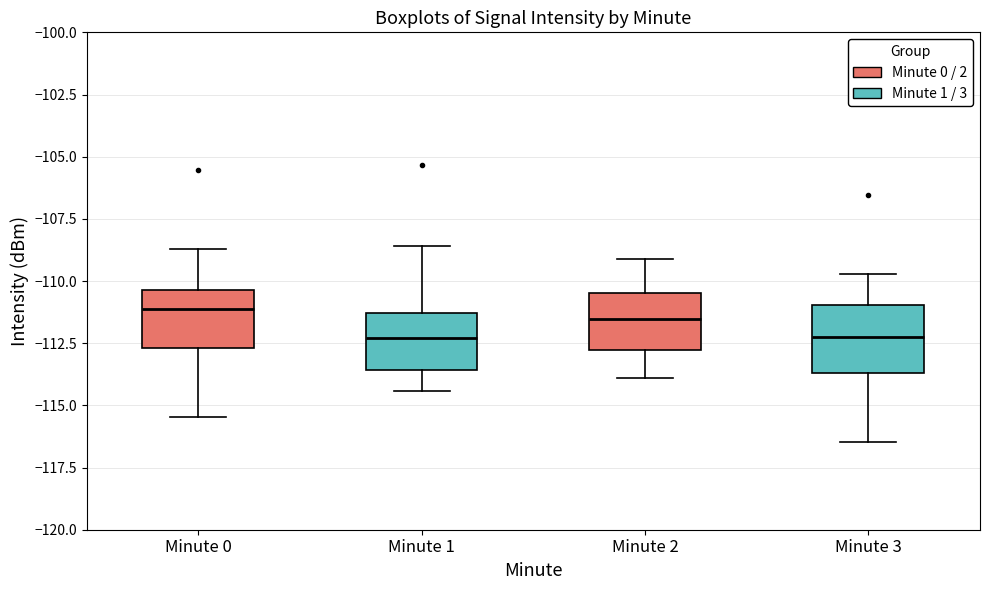

Reading left to right, transcribe this box plot: for each box, give where its median line is, the range the box spans, and where its two whiskers end, as read against the y-axis. The values are not printed on the chart, so give them approximately, as read against the axis.

Minute 0: median -111.0, box -112.5 to -110.5, whiskers -115.5 to -108.5
Minute 1: median -112.5, box -113.5 to -111.5, whiskers -114.5 to -108.5
Minute 2: median -111.5, box -113.0 to -110.5, whiskers -114.0 to -109.0
Minute 3: median -112.0, box -113.5 to -111.0, whiskers -116.5 to -109.5